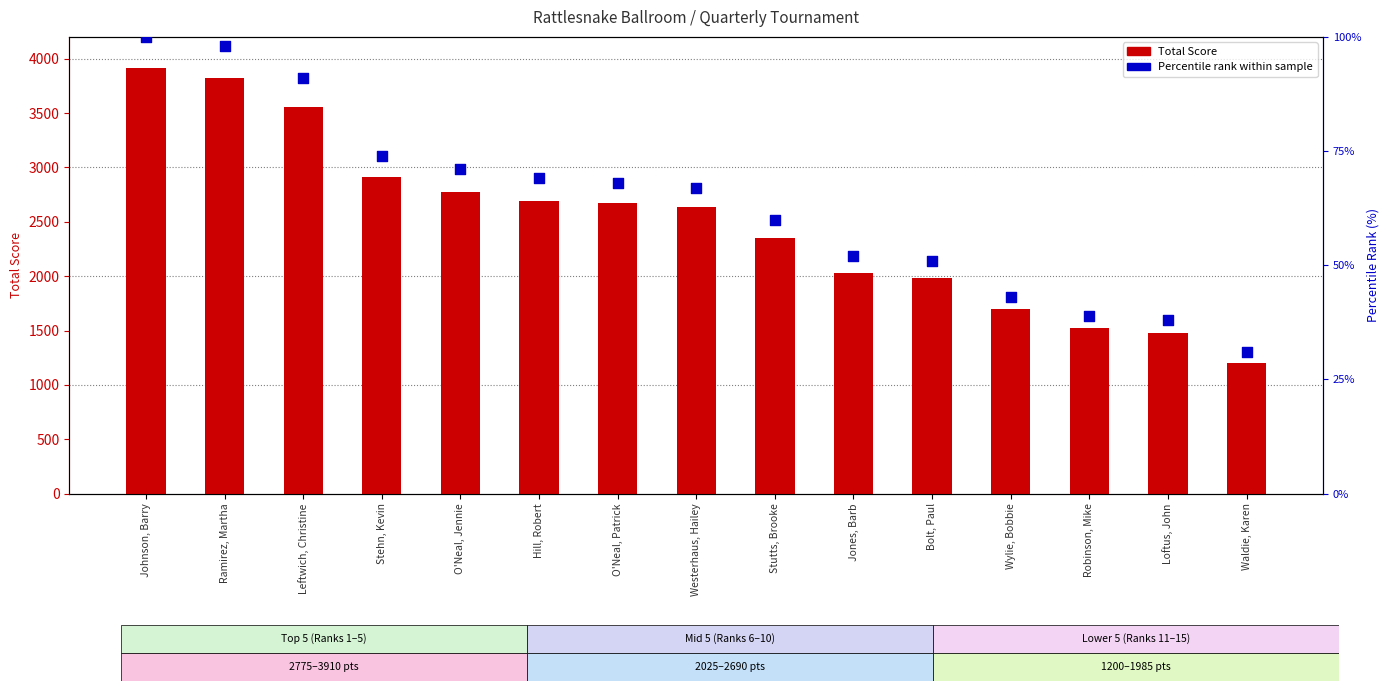

Which series has the largest Y range (max minus min)?

Total Score